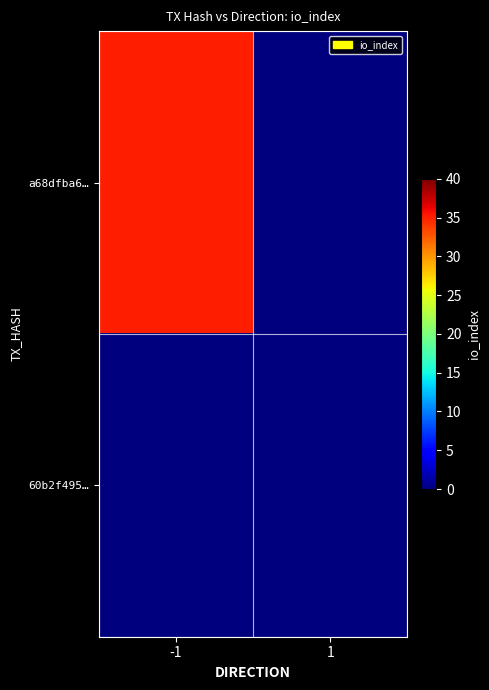

Which category has the lowest value across all series?

1